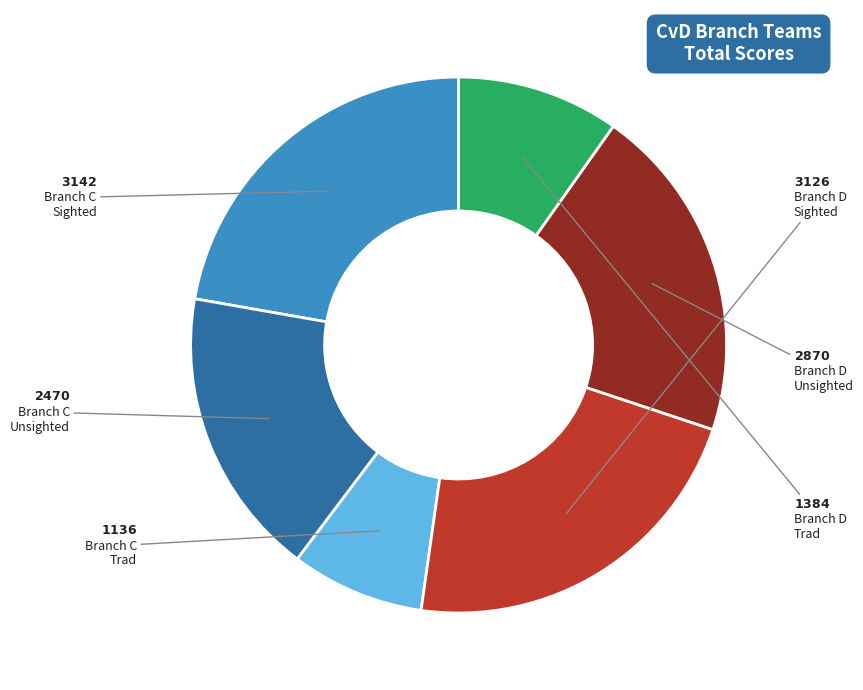

Is there a majority slice in this chart?

No